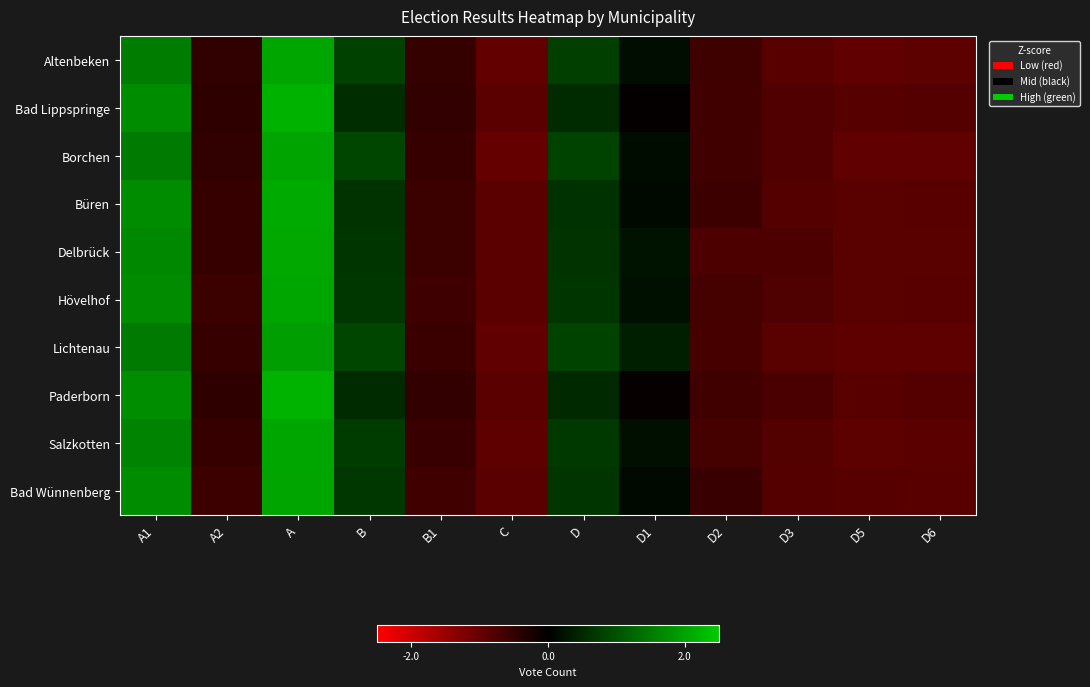

Reading left to right, list all the values displayed in this chart.

Altenbeken: A1=1.5	A2=-0.5	A=2.0	B=0.8	B1=-0.5	C=-1.0	D=0.8	D1=0.2	D2=-0.6	D3=-0.9	D5=-0.9	D6=-0.9
Bad Lippspringe: A1=1.7	A2=-0.5	A=2.2	B=0.5	B1=-0.5	C=-0.9	D=0.5	D1=-0.0	D2=-0.6	D3=-0.8	D5=-0.8	D6=-0.8
Borchen: A1=1.5	A2=-0.5	A=2.0	B=0.8	B1=-0.5	C=-1.0	D=0.8	D1=0.2	D2=-0.6	D3=-0.8	D5=-0.9	D6=-0.9
Büren: A1=1.7	A2=-0.5	A=2.1	B=0.6	B1=-0.6	C=-0.9	D=0.6	D1=0.1	D2=-0.6	D3=-0.8	D5=-0.9	D6=-0.9
Delbrück: A1=1.7	A2=-0.5	A=2.1	B=0.7	B1=-0.6	C=-0.9	D=0.6	D1=0.2	D2=-0.7	D3=-0.7	D5=-0.9	D6=-0.9
Hövelhof: A1=1.7	A2=-0.6	A=2.0	B=0.7	B1=-0.6	C=-0.9	D=0.6	D1=0.2	D2=-0.7	D3=-0.8	D5=-0.9	D6=-0.9
Lichtenau: A1=1.5	A2=-0.5	A=1.9	B=0.8	B1=-0.6	C=-0.9	D=0.8	D1=0.4	D2=-0.7	D3=-0.9	D5=-0.9	D6=-0.9
Paderborn: A1=1.7	A2=-0.5	A=2.2	B=0.5	B1=-0.5	C=-0.9	D=0.5	D1=-0.1	D2=-0.6	D3=-0.7	D5=-0.9	D6=-0.8
Salzkotten: A1=1.6	A2=-0.5	A=2.0	B=0.7	B1=-0.6	C=-0.9	D=0.7	D1=0.2	D2=-0.7	D3=-0.8	D5=-0.9	D6=-0.9
Bad Wünnenberg: A1=1.7	A2=-0.6	A=2.0	B=0.7	B1=-0.6	C=-0.9	D=0.7	D1=0.1	D2=-0.5	D3=-0.8	D5=-0.9	D6=-0.9